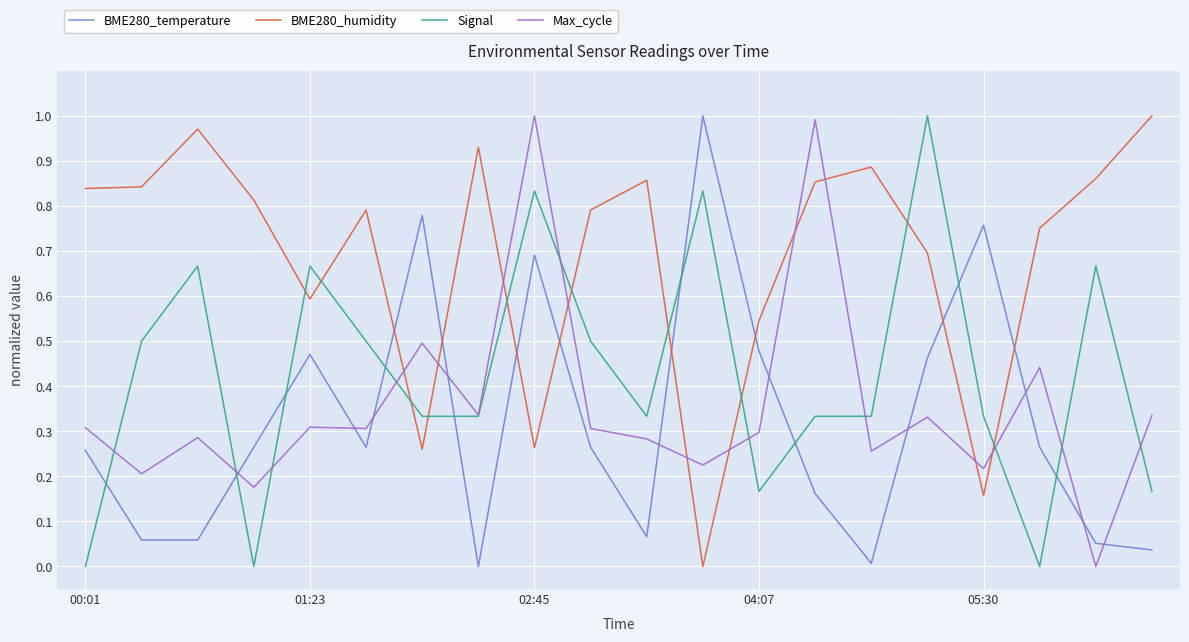

Which series ends up on top after the final intersection of BME280_temperature and Signal?

Signal